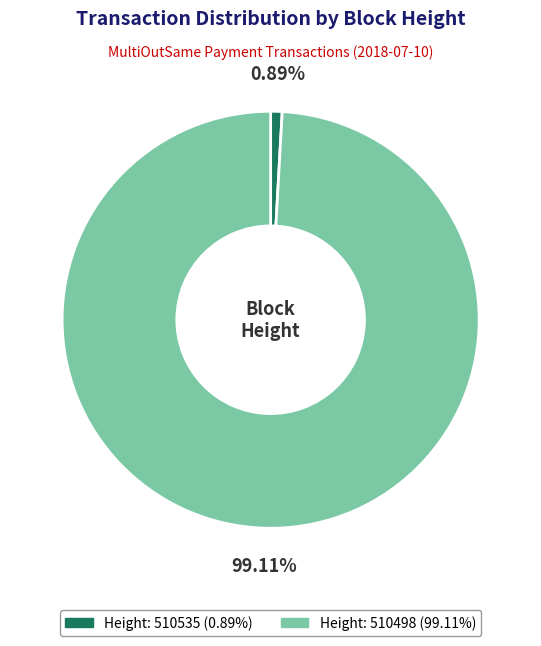

Does any single category account for the majority?

Yes